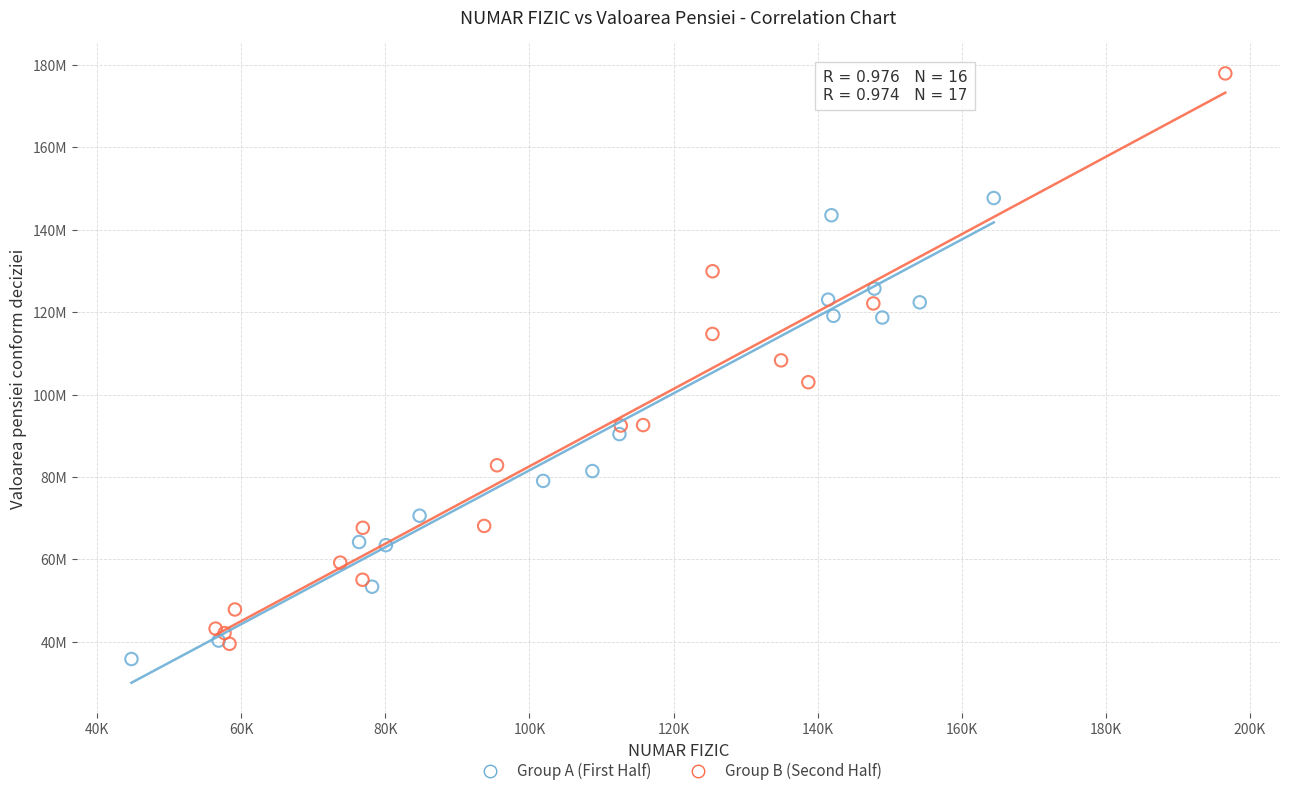

What are all the series names shown in the legend?

Group A (First Half), Group B (Second Half)